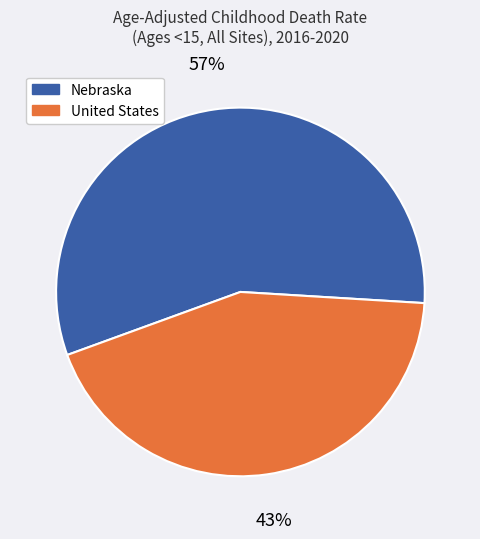

To the nearest percent, what is the combined percentage of United States and Nebraska?

100%